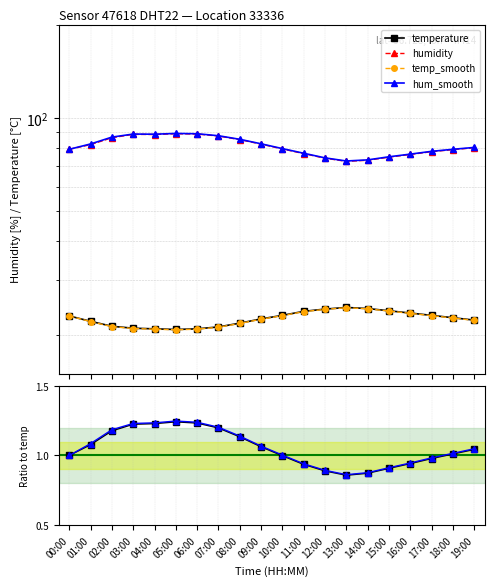

What is the value of the humidity point at the 12th from the left?

76.8